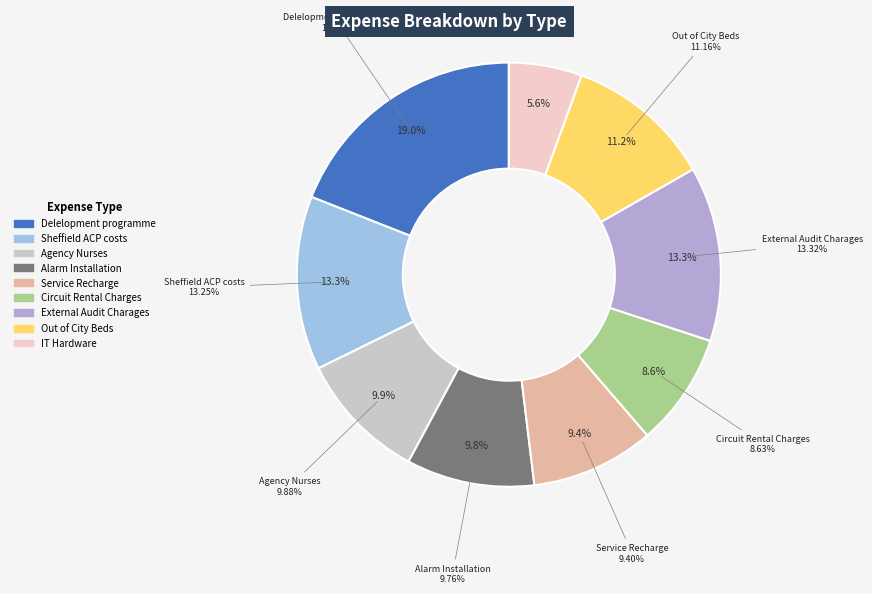

Is there a majority slice in this chart?

No